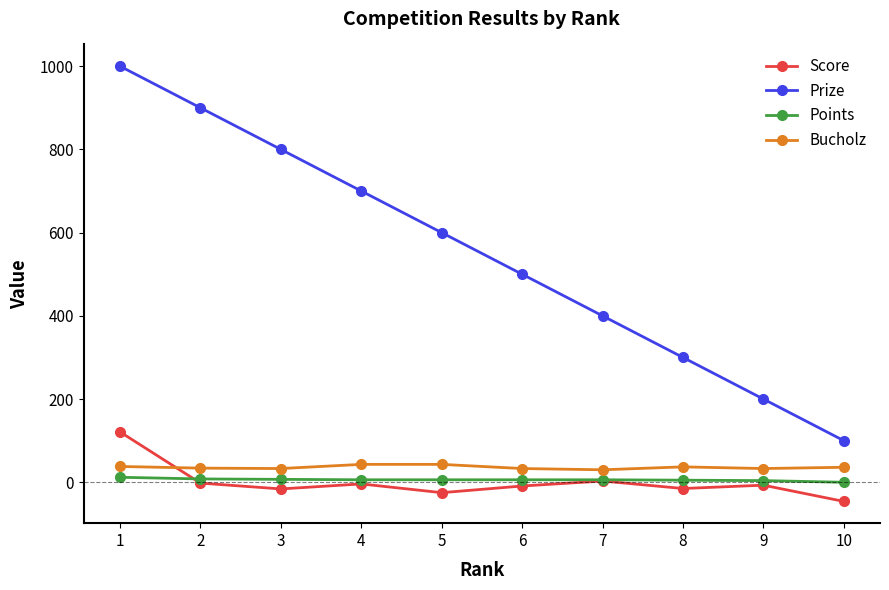

What is the maximum value shown in the chart?

1000